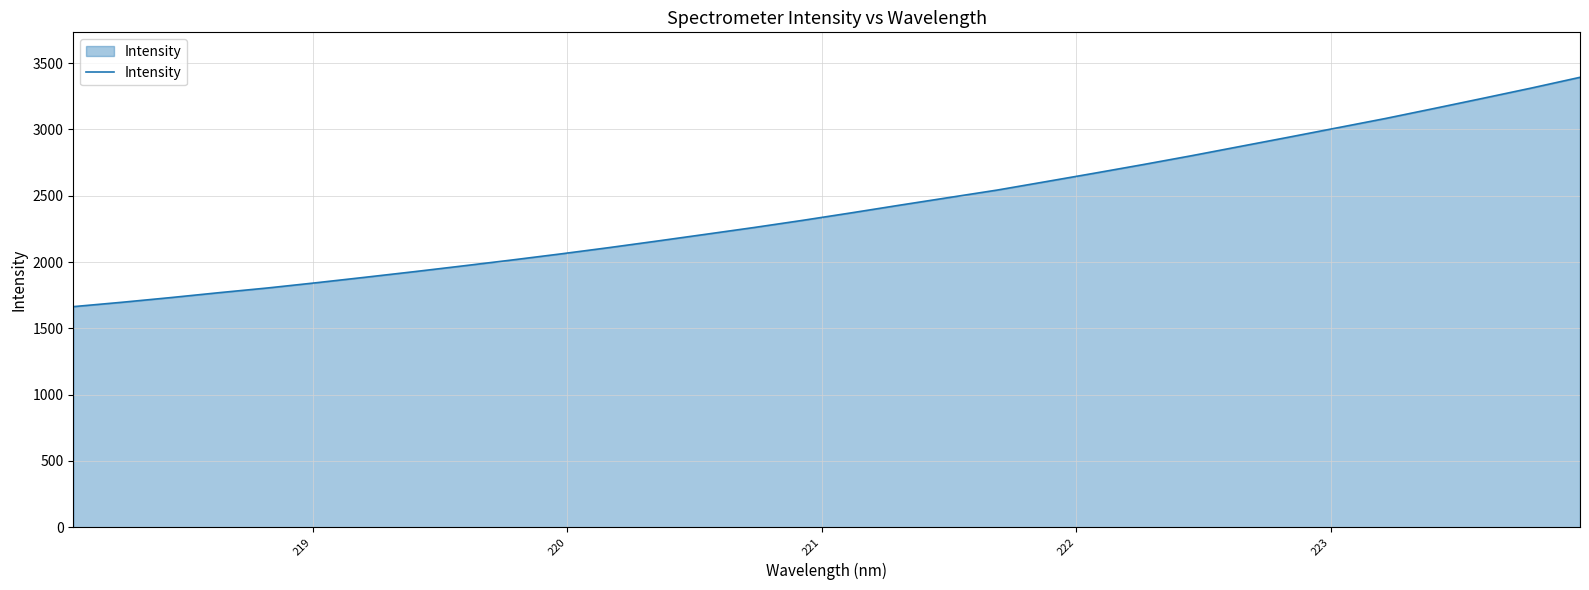

True or false: the data has more than 2 interior local peaks.

False